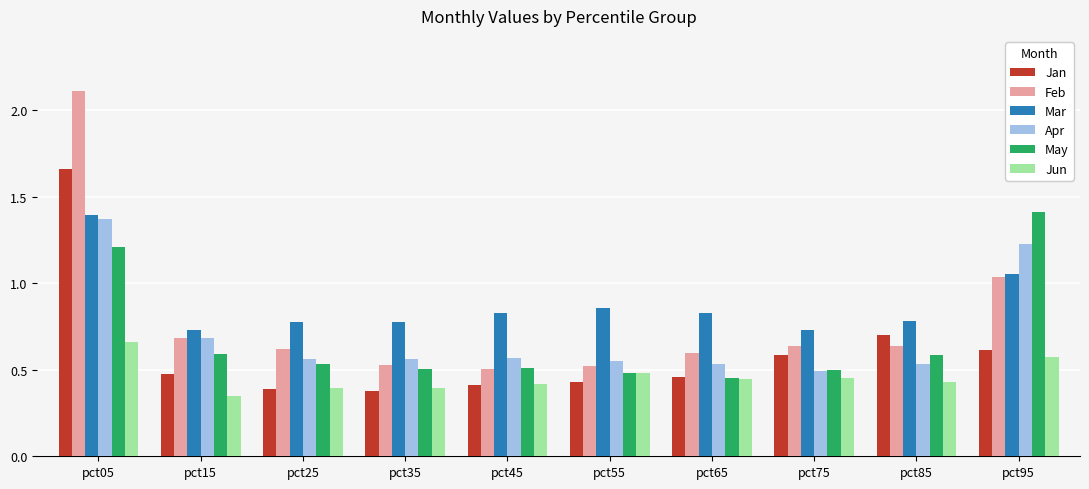

Which category has the highest value in the Jan series?

pct05